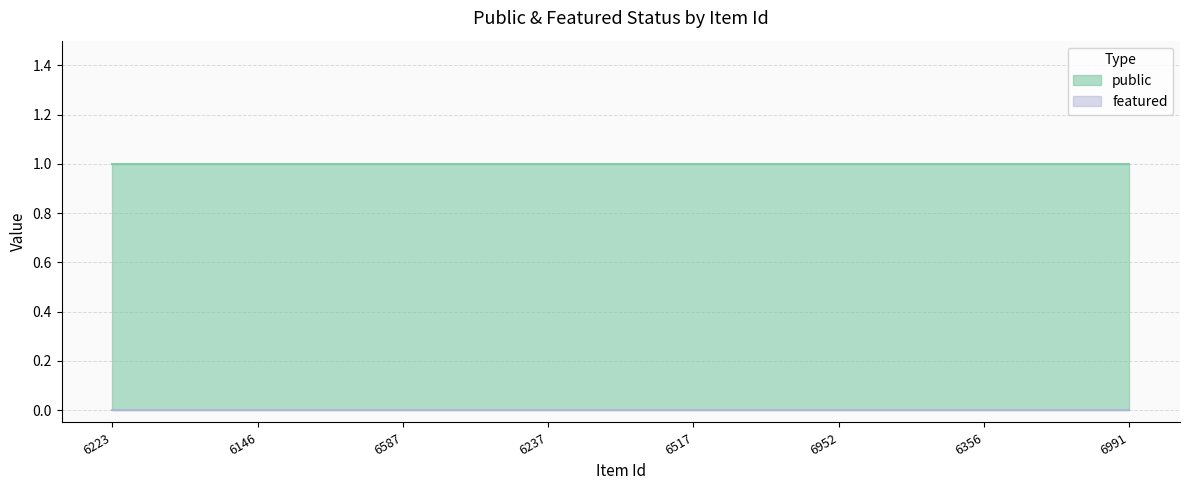

Reading left to right, transcribe all the data shown in this chart.

public: 1	1	1	1	1	1	1	1
featured: 0	0	0	0	0	0	0	0